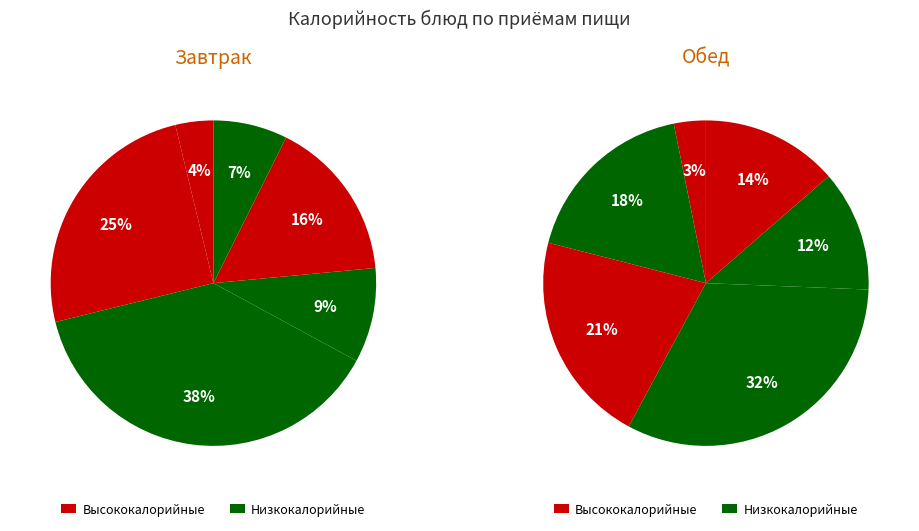

The 4 slice represents 31% of the pie. True or false?

False